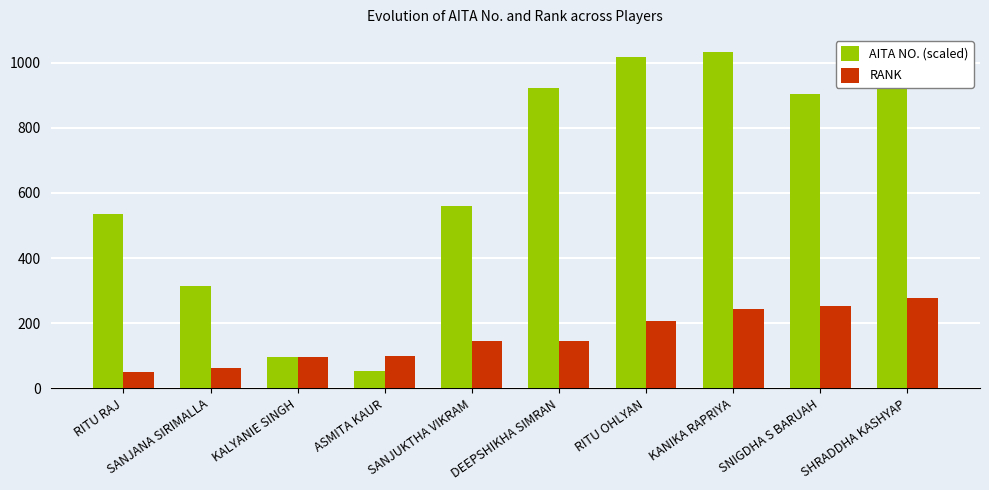

At which label does AITA NO. (scaled) first exceed 903?

DEEPSHIKHA SIMRAN